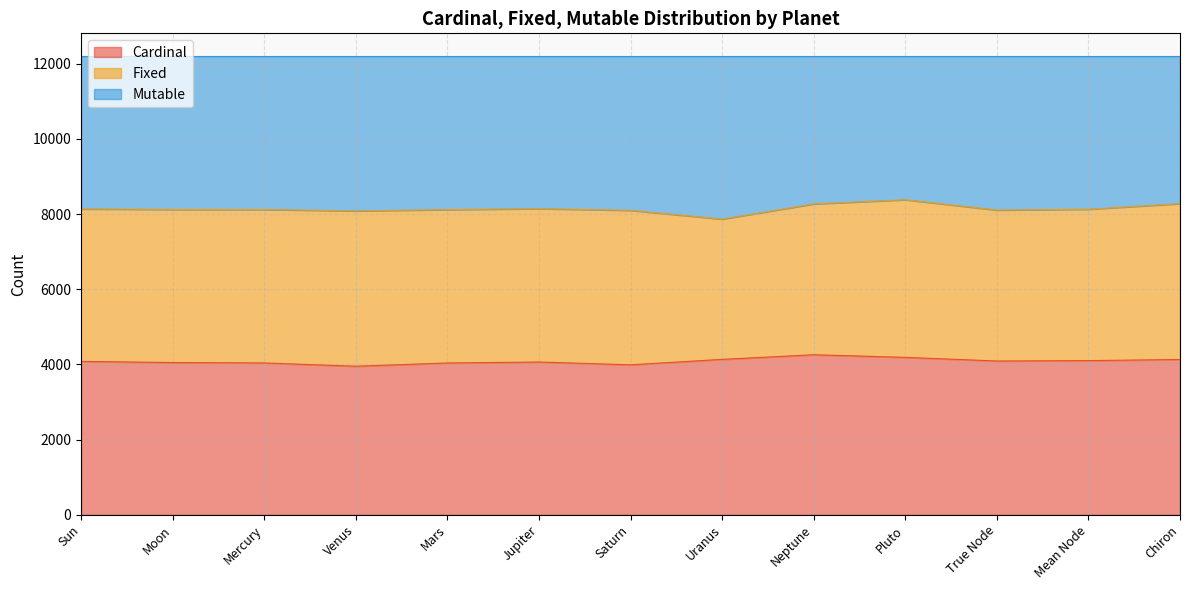

The value of Cardinal at Chiron is 7317.0. True or false?

False